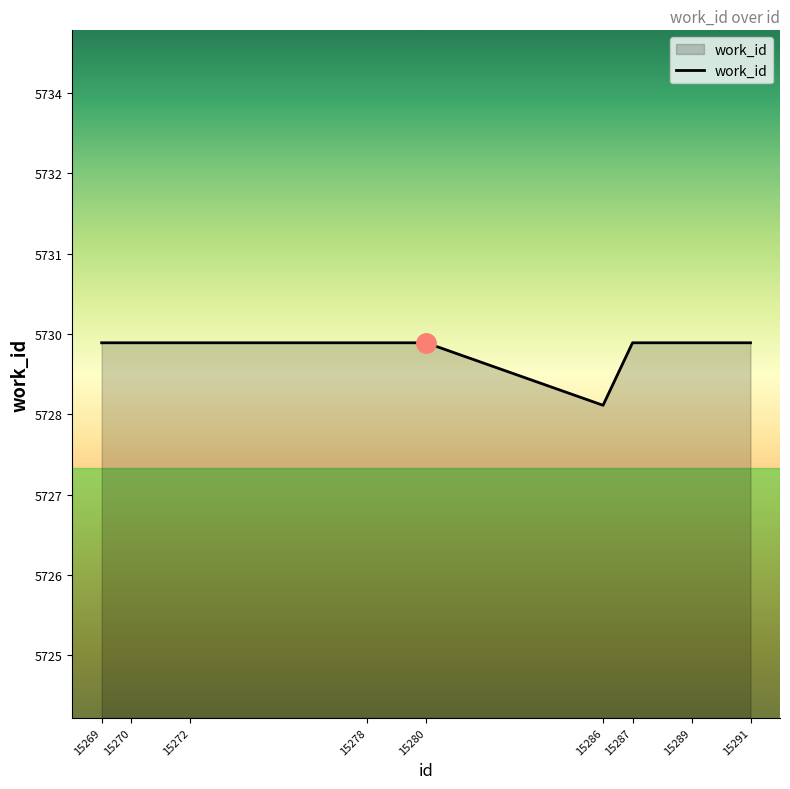

Which category has the highest value across all series?

15269